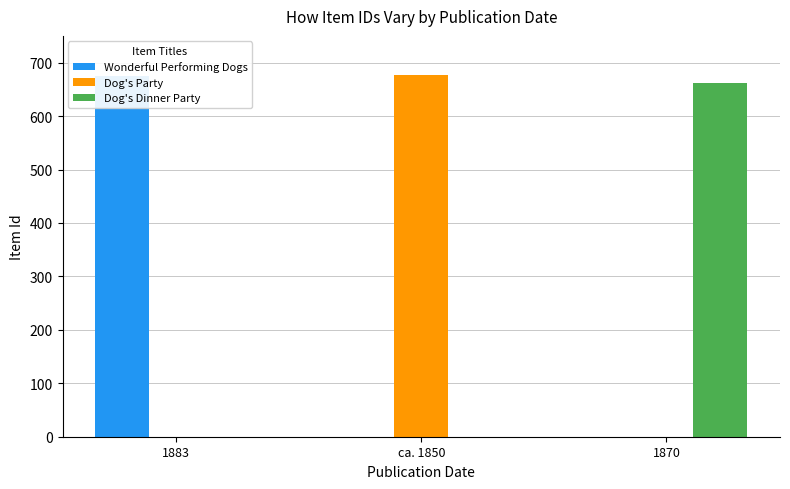

At which label does Dog's Party reach its minimum?

1883